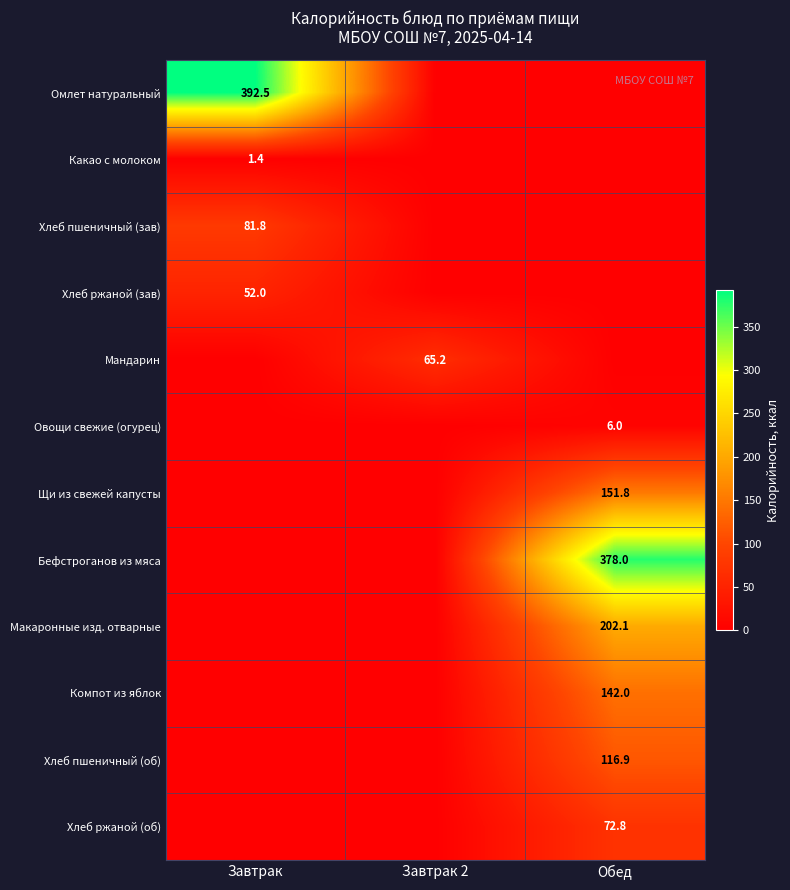

The Бефстроганов из мяса series shows 261.4 at Обед. True or false?

False